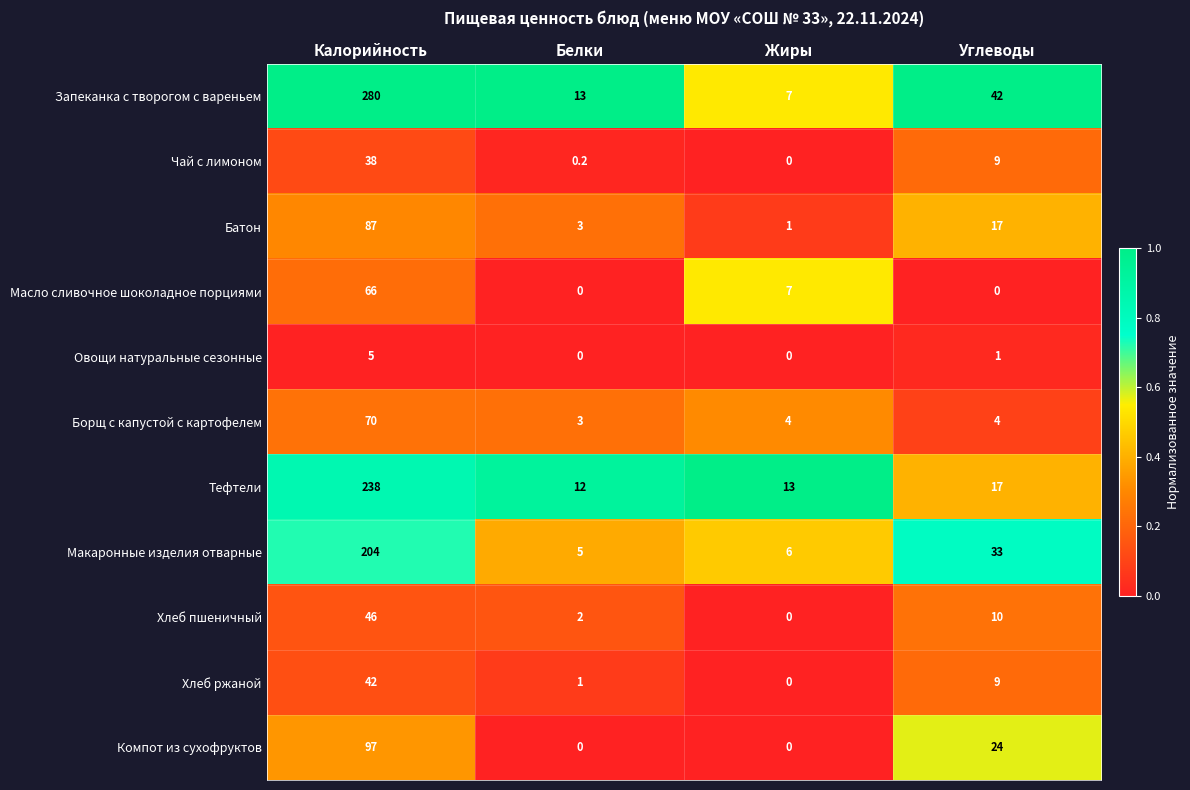

Read the Масло сливочное шоколадное порциями value at Калорийность.

66.0